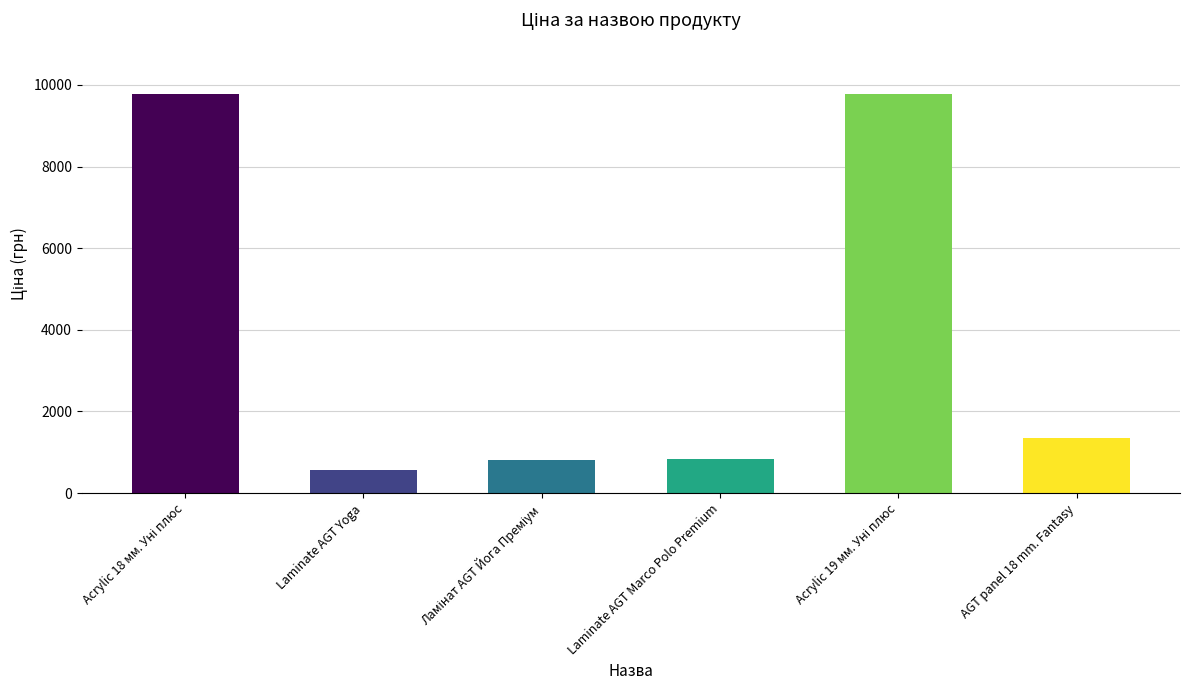

How many categories are shown in the chart?

6